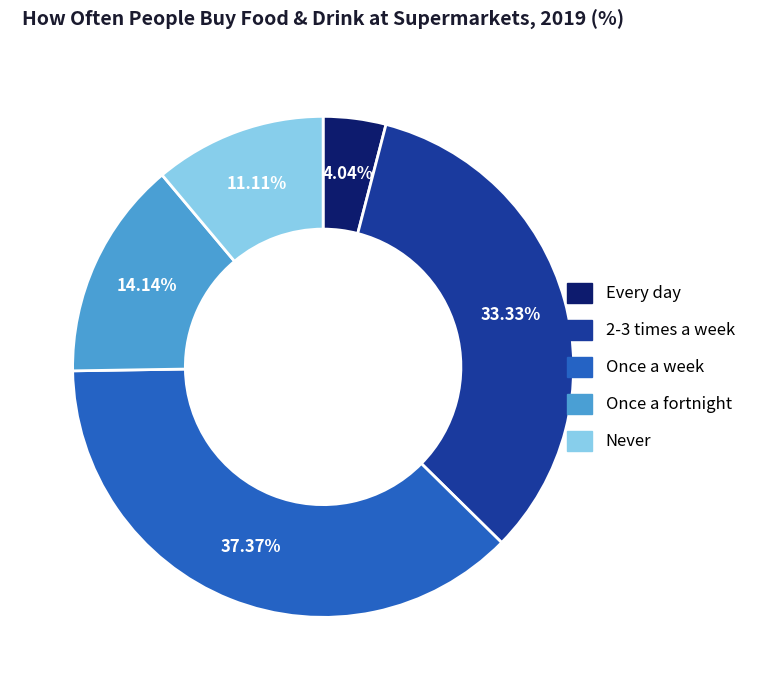

What is the smallest slice in the pie chart?

Every day